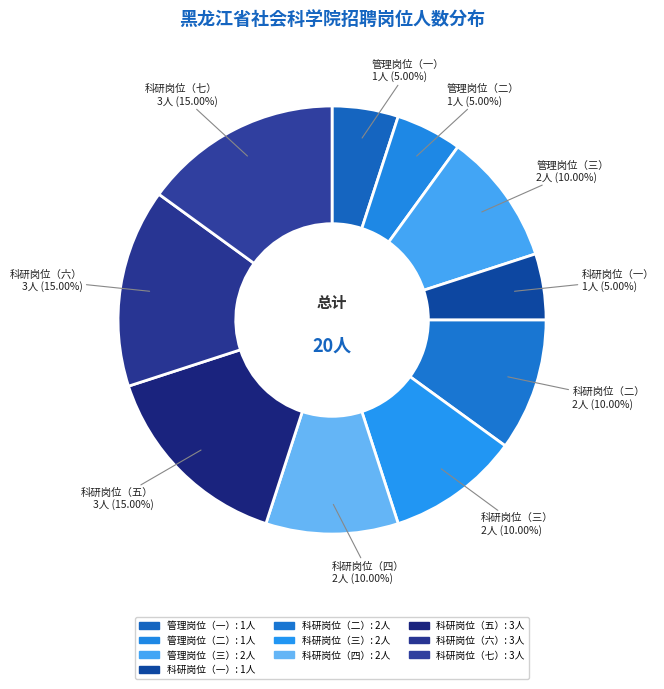

Is it true that 科研岗位（七） is 15% of the pie?

True